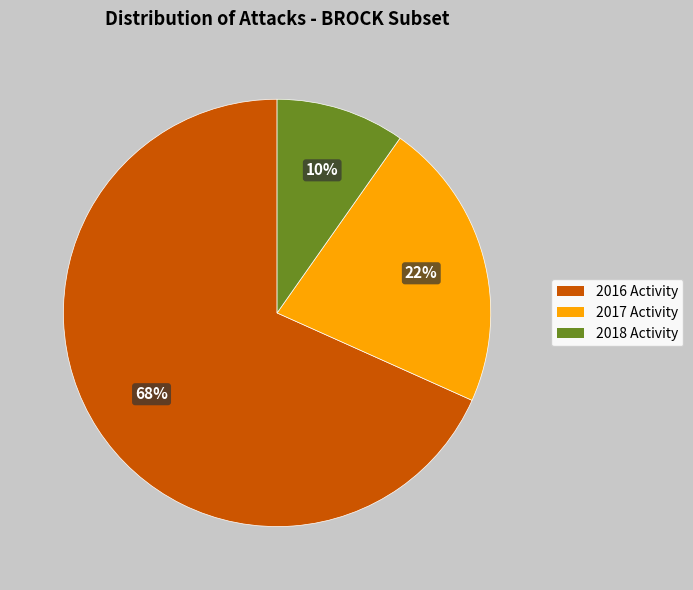

Is it true that 2016 Activity is 74% of the pie?

False